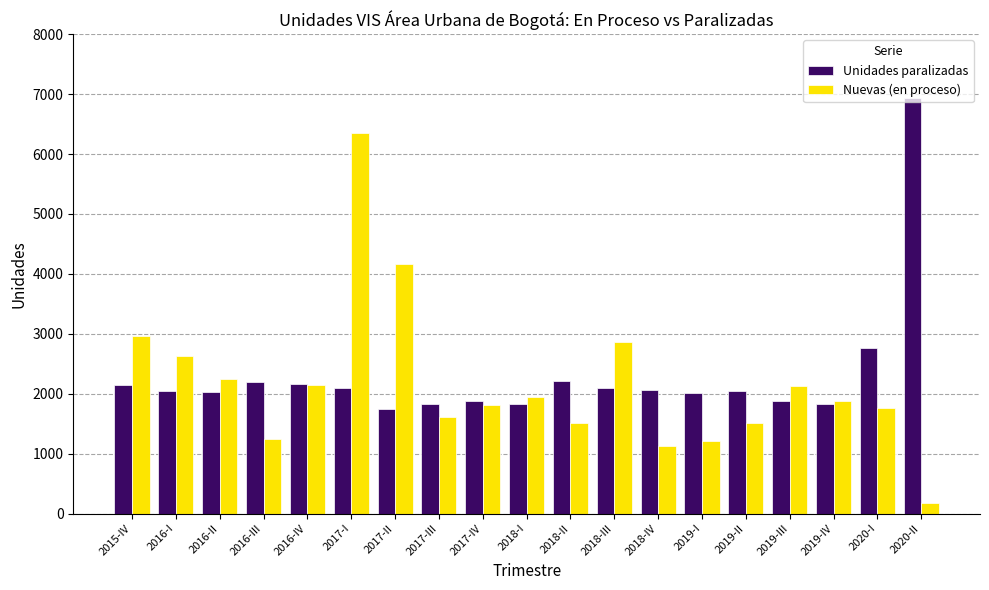

Which series has the largest total across all categories?

Unidades paralizadas